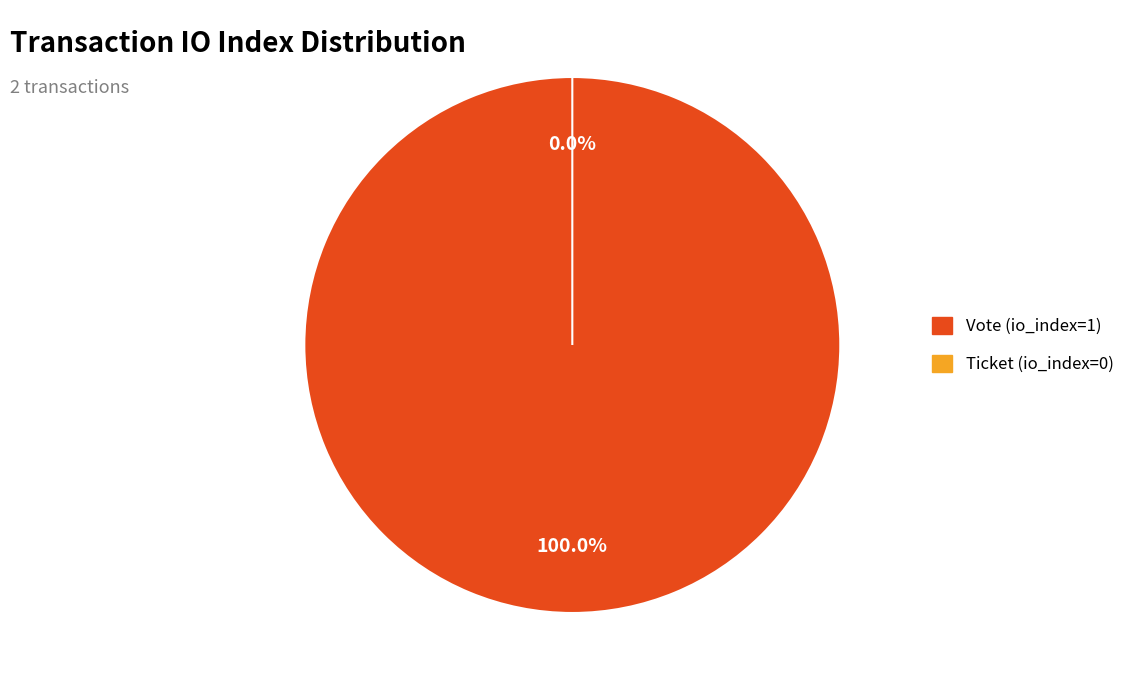

True or false: Vote (io_index=1) accounts for 100% of the total.

True